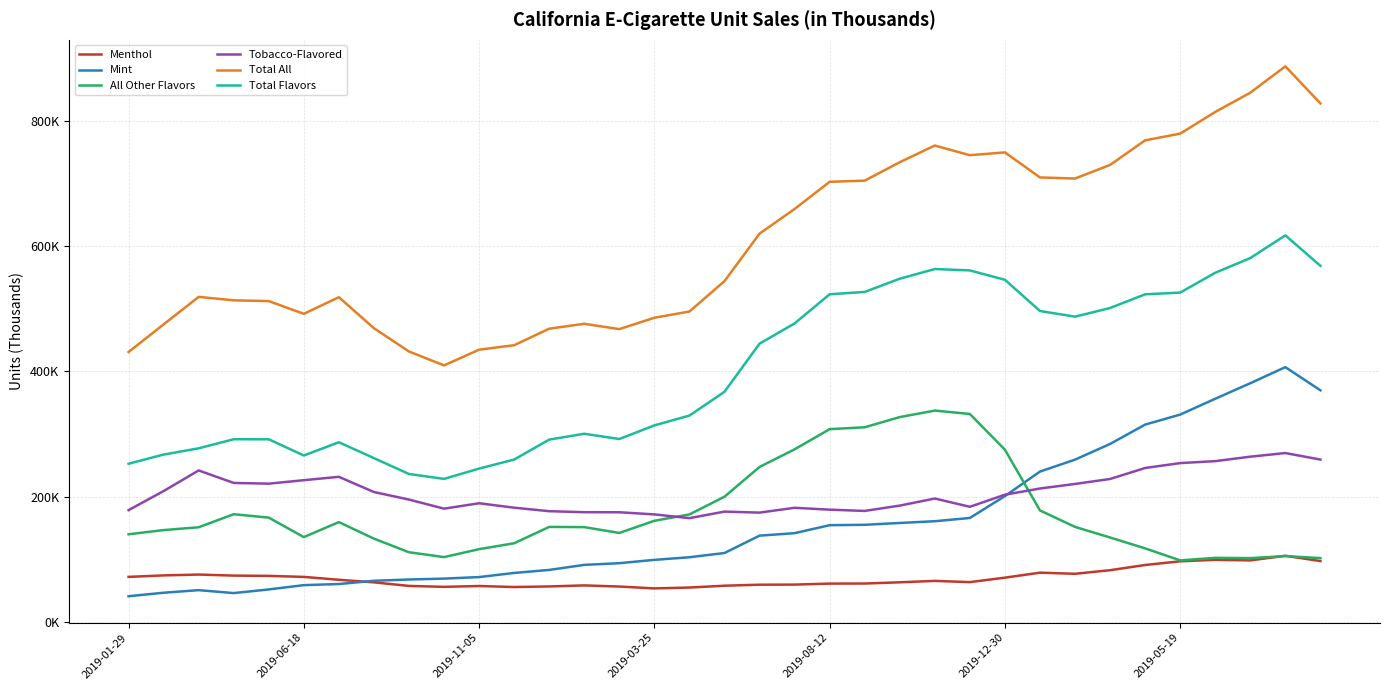

Is this an area chart (filled region under the line)?

No